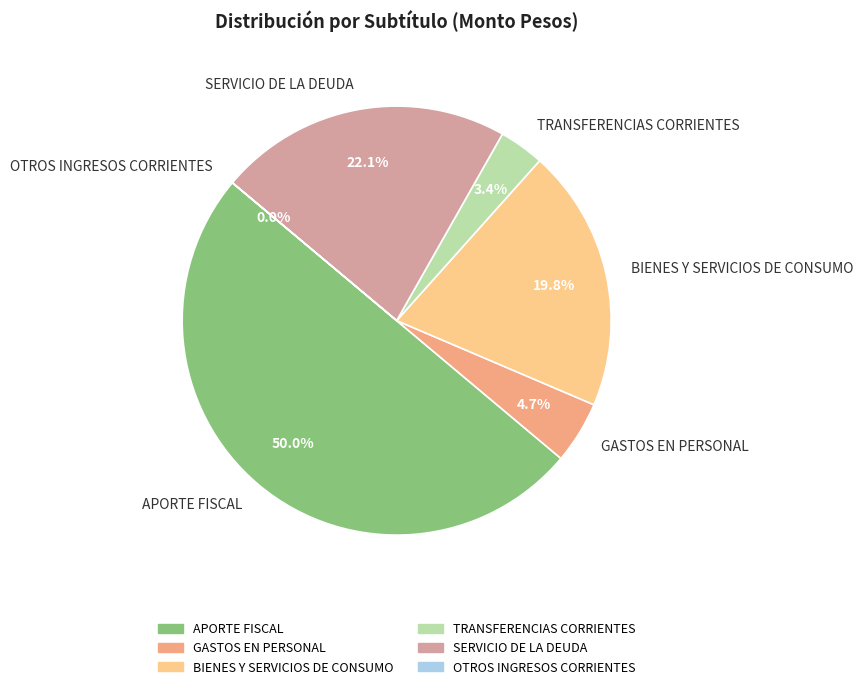

Is it true that SERVICIO DE LA DEUDA is 9% of the pie?

False